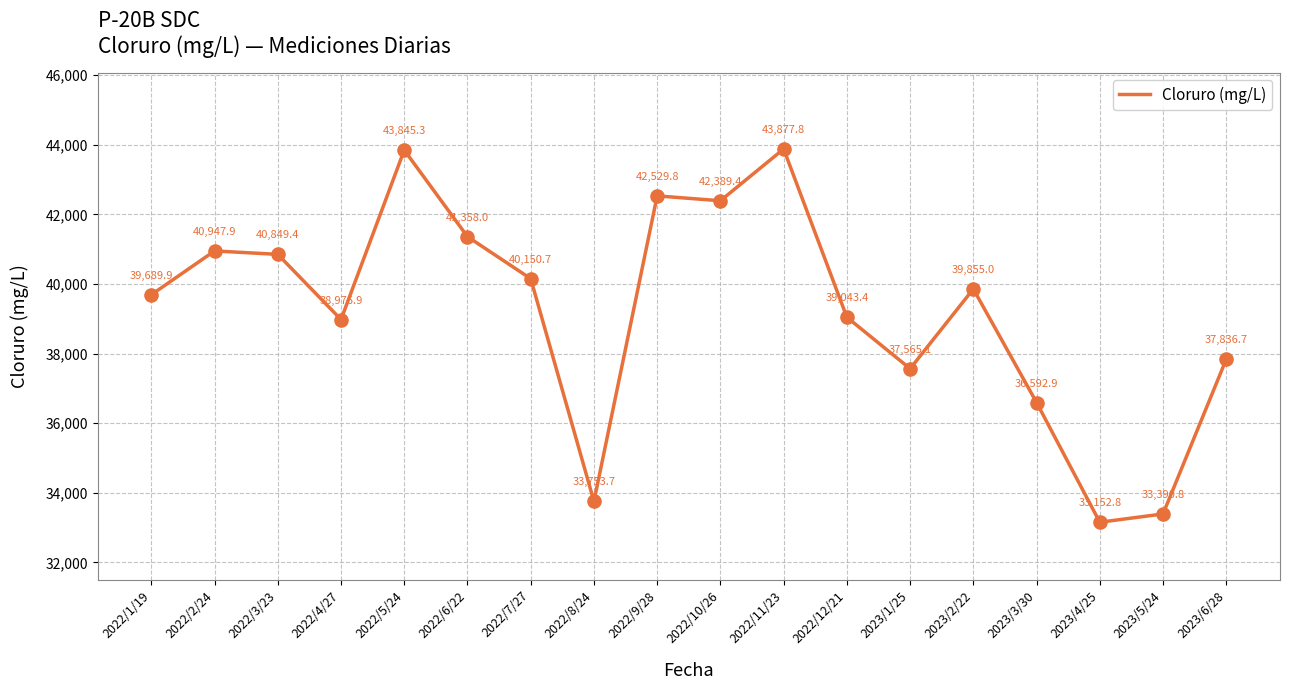

Which has a higher value, 2023/6/28 or 2022/6/22?

2022/6/22